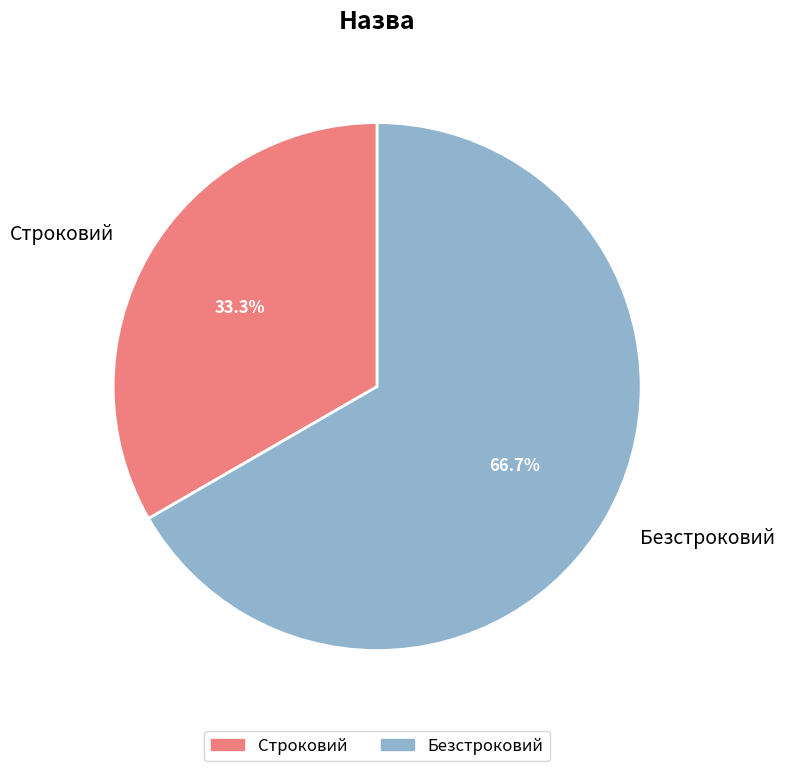

What is the majority slice?

Безстроковий